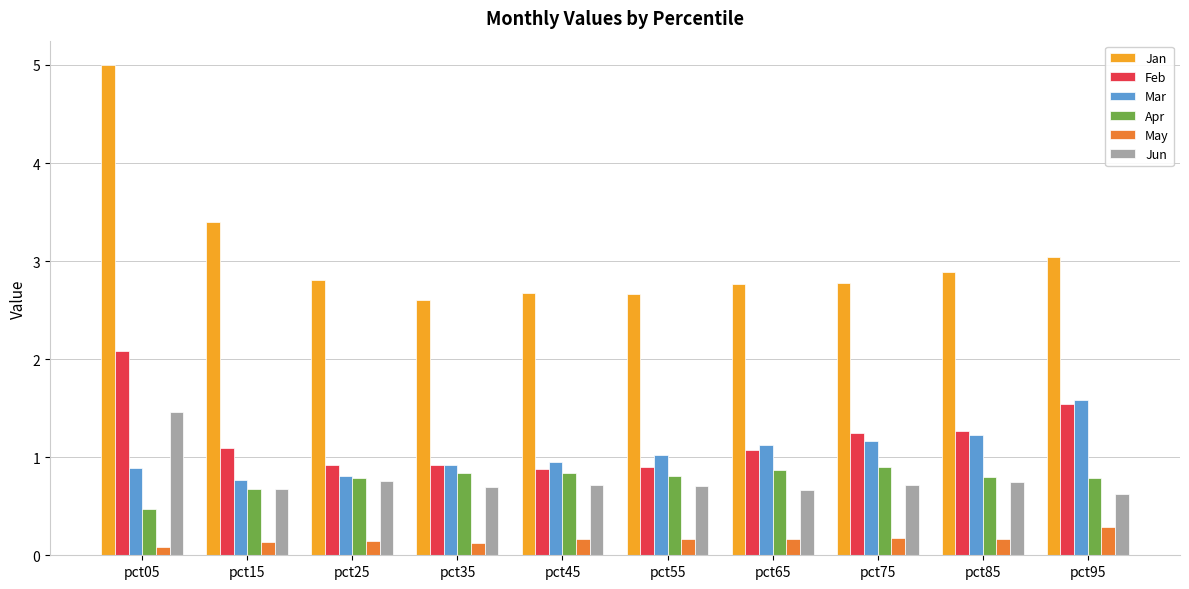

What value does the Jan series have at pct55?

2.7